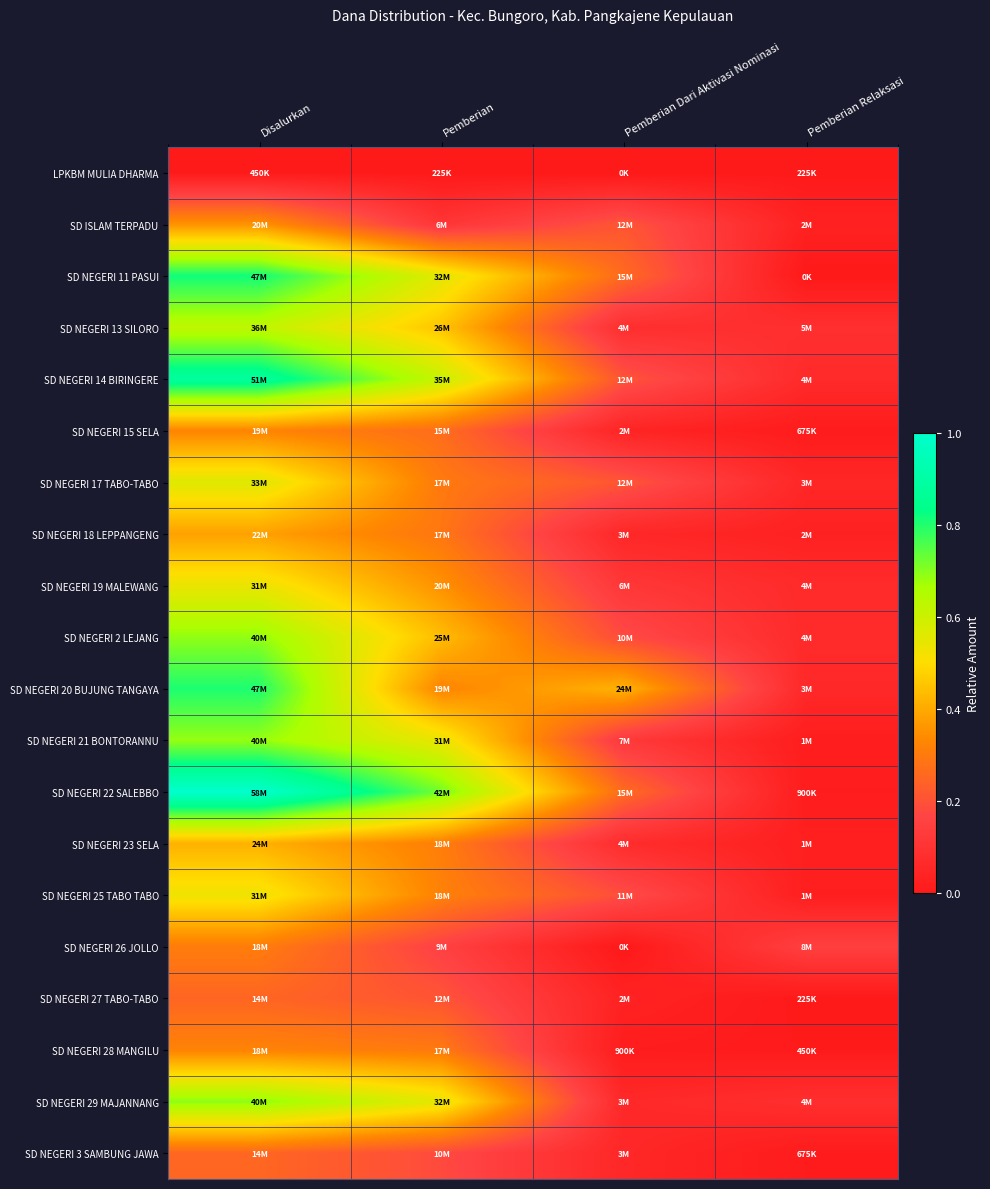

Reading right to left, transcribe all the data shown in this chart.

LPKBM MULIA DHARMA: Pemberian Relaksasi=0.0	Pemberian Dari Aktivasi Nominasi=0.0	Pemberian=0.0	Disalurkan=0.0
SD ISLAM TERPADU: Pemberian Relaksasi=0.0	Pemberian Dari Aktivasi Nominasi=0.2	Pemberian=0.1	Disalurkan=0.4
SD NEGERI 11 PASUI: Pemberian Relaksasi=0.0	Pemberian Dari Aktivasi Nominasi=0.3	Pemberian=0.6	Disalurkan=0.8
SD NEGERI 13 SILORO: Pemberian Relaksasi=0.1	Pemberian Dari Aktivasi Nominasi=0.1	Pemberian=0.5	Disalurkan=0.6
SD NEGERI 14 BIRINGERE: Pemberian Relaksasi=0.1	Pemberian Dari Aktivasi Nominasi=0.2	Pemberian=0.6	Disalurkan=0.9
SD NEGERI 15 SELA: Pemberian Relaksasi=0.0	Pemberian Dari Aktivasi Nominasi=0.0	Pemberian=0.3	Disalurkan=0.3
SD NEGERI 17 TABO-TABO: Pemberian Relaksasi=0.1	Pemberian Dari Aktivasi Nominasi=0.2	Pemberian=0.3	Disalurkan=0.6
SD NEGERI 18 LEPPANGENG: Pemberian Relaksasi=0.0	Pemberian Dari Aktivasi Nominasi=0.1	Pemberian=0.3	Disalurkan=0.4
SD NEGERI 19 MALEWANG: Pemberian Relaksasi=0.1	Pemberian Dari Aktivasi Nominasi=0.1	Pemberian=0.4	Disalurkan=0.5
SD NEGERI 2 LEJANG: Pemberian Relaksasi=0.1	Pemberian Dari Aktivasi Nominasi=0.2	Pemberian=0.4	Disalurkan=0.7
SD NEGERI 20 BUJUNG TANGAYA: Pemberian Relaksasi=0.1	Pemberian Dari Aktivasi Nominasi=0.4	Pemberian=0.3	Disalurkan=0.8
SD NEGERI 21 BONTORANNU: Pemberian Relaksasi=0.0	Pemberian Dari Aktivasi Nominasi=0.1	Pemberian=0.5	Disalurkan=0.7
SD NEGERI 22 SALEBBO: Pemberian Relaksasi=0.0	Pemberian Dari Aktivasi Nominasi=0.3	Pemberian=0.7	Disalurkan=1.0
SD NEGERI 23 SELA: Pemberian Relaksasi=0.0	Pemberian Dari Aktivasi Nominasi=0.1	Pemberian=0.3	Disalurkan=0.4
SD NEGERI 25 TABO TABO: Pemberian Relaksasi=0.0	Pemberian Dari Aktivasi Nominasi=0.2	Pemberian=0.3	Disalurkan=0.5
SD NEGERI 26 JOLLO: Pemberian Relaksasi=0.1	Pemberian Dari Aktivasi Nominasi=0.0	Pemberian=0.2	Disalurkan=0.3
SD NEGERI 27 TABO-TABO: Pemberian Relaksasi=0.0	Pemberian Dari Aktivasi Nominasi=0.0	Pemberian=0.2	Disalurkan=0.2
SD NEGERI 28 MANGILU: Pemberian Relaksasi=0.0	Pemberian Dari Aktivasi Nominasi=0.0	Pemberian=0.3	Disalurkan=0.3
SD NEGERI 29 MAJANNANG: Pemberian Relaksasi=0.1	Pemberian Dari Aktivasi Nominasi=0.1	Pemberian=0.5	Disalurkan=0.7
SD NEGERI 3 SAMBUNG JAWA: Pemberian Relaksasi=0.0	Pemberian Dari Aktivasi Nominasi=0.1	Pemberian=0.2	Disalurkan=0.3